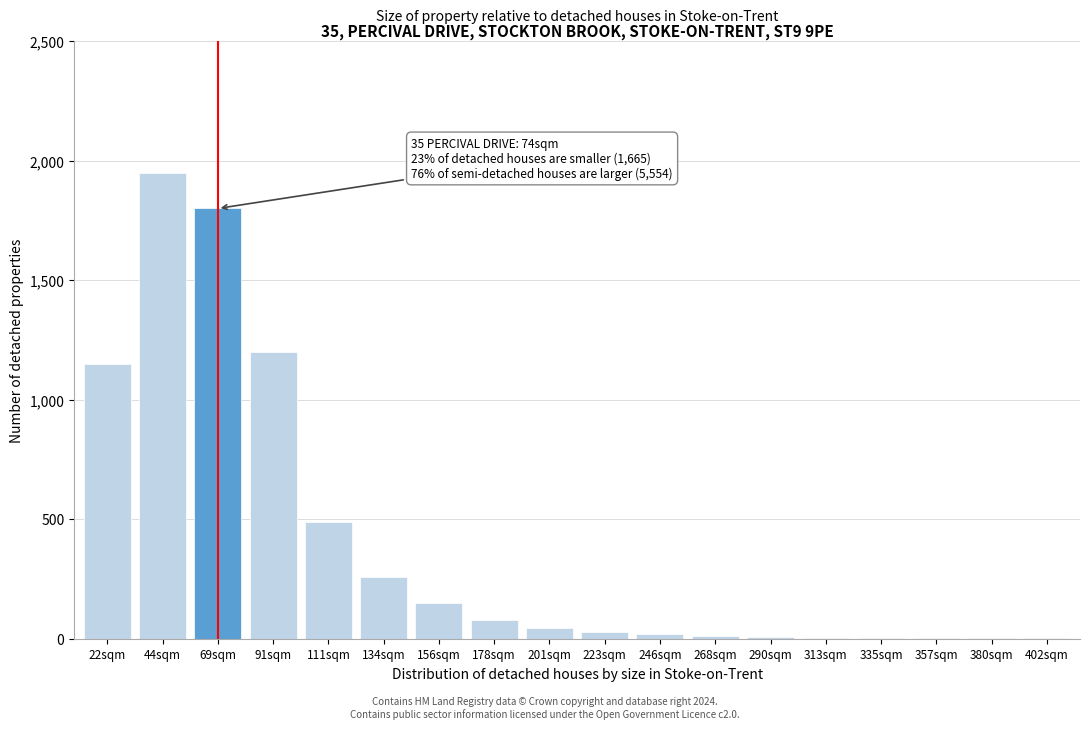

Which label corresponds to the largest value in the chart?

44sqm